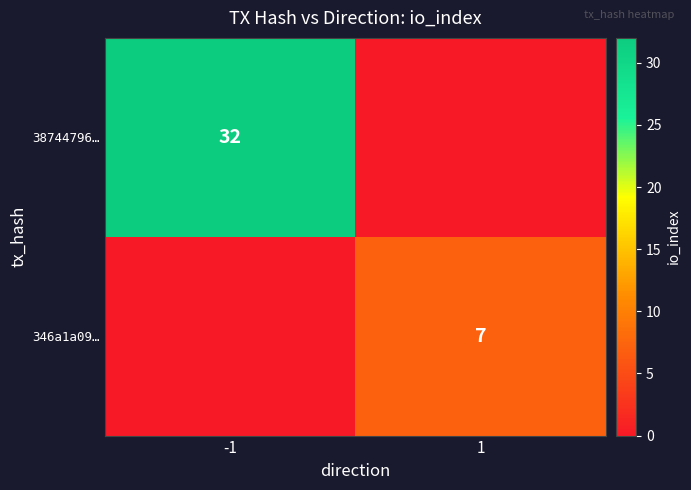

The value of 38744796… at -1 is 32. True or false?

True